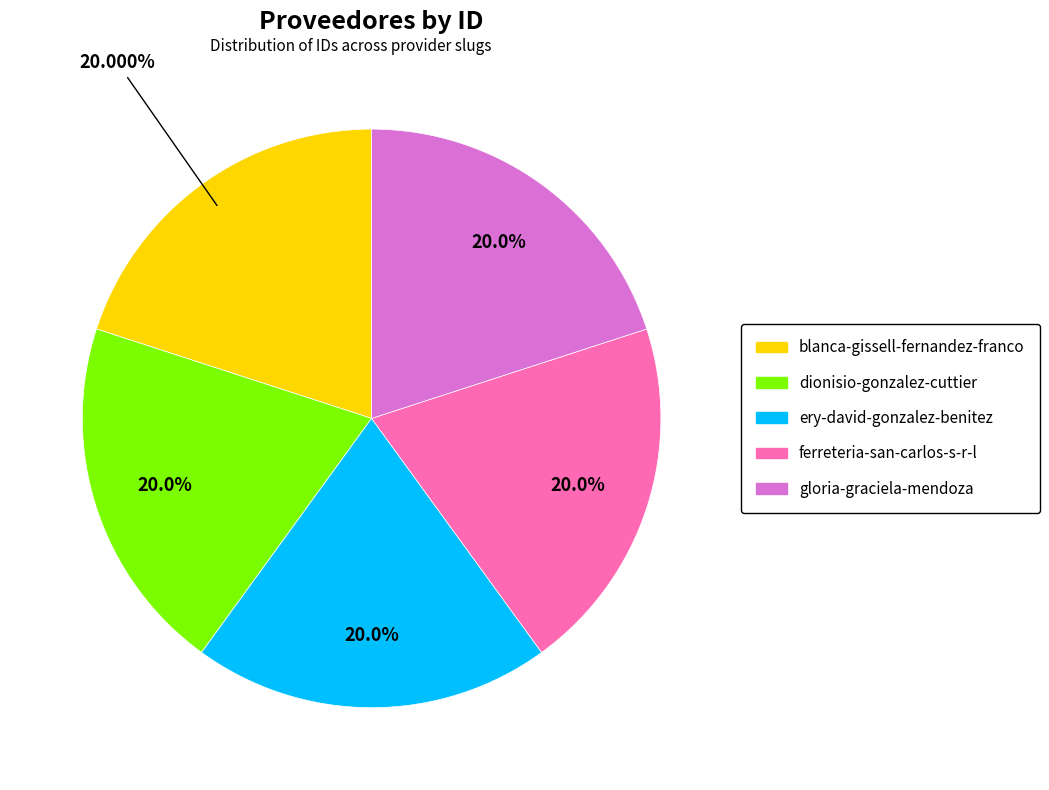

Is it true that ery-david-gonzalez-benitez is 25% of the pie?

False